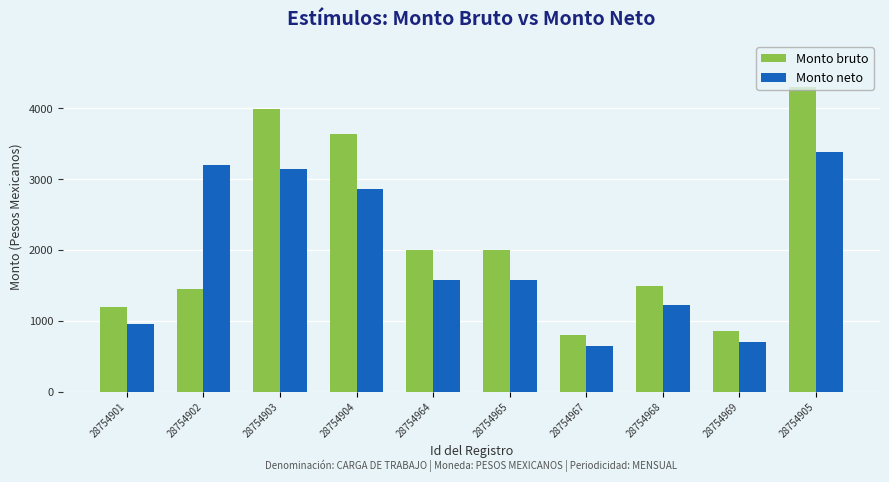

Which category has the highest value in the Monto neto series?

28754905